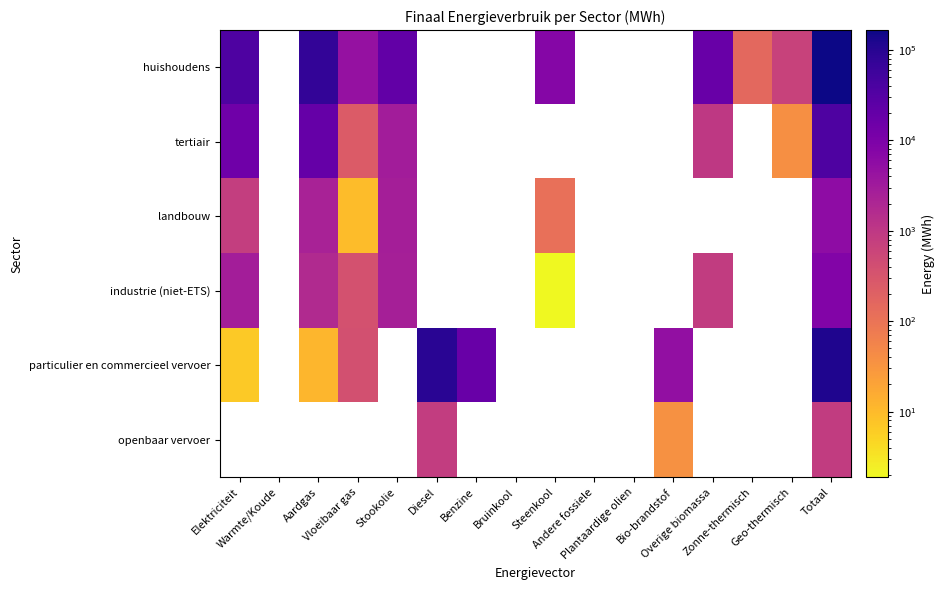

Which series has the largest range (max minus min)?

huishoudens